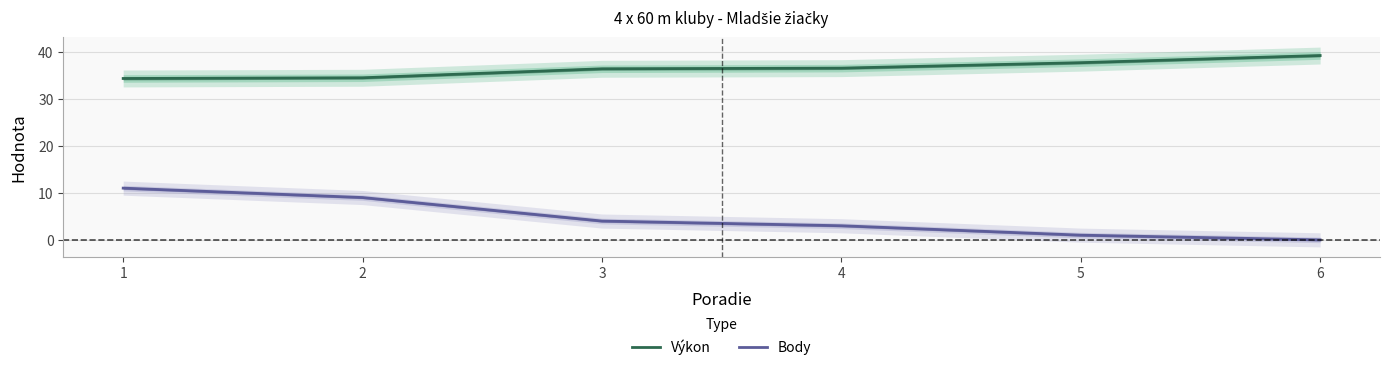

How many distinct data groups are displayed?

2